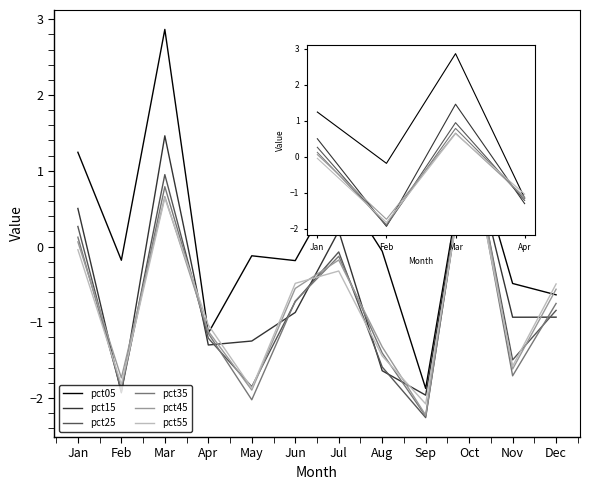

At Mar, list the series in order from largest to smallest.

pct05, pct15, pct25, pct35, pct45, pct55